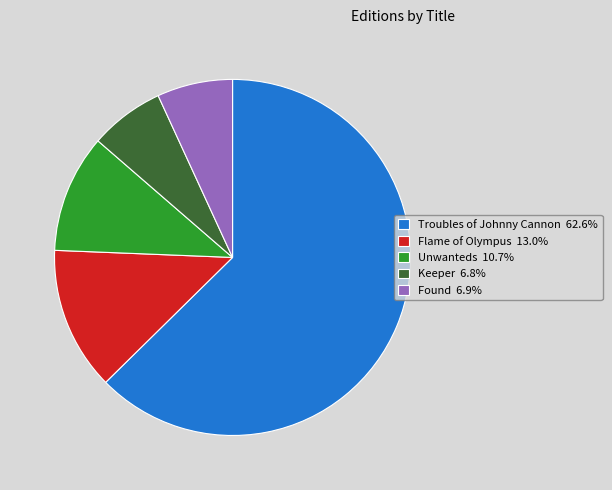

What is the largest slice in the pie chart?

Troubles of Johnny Cannon